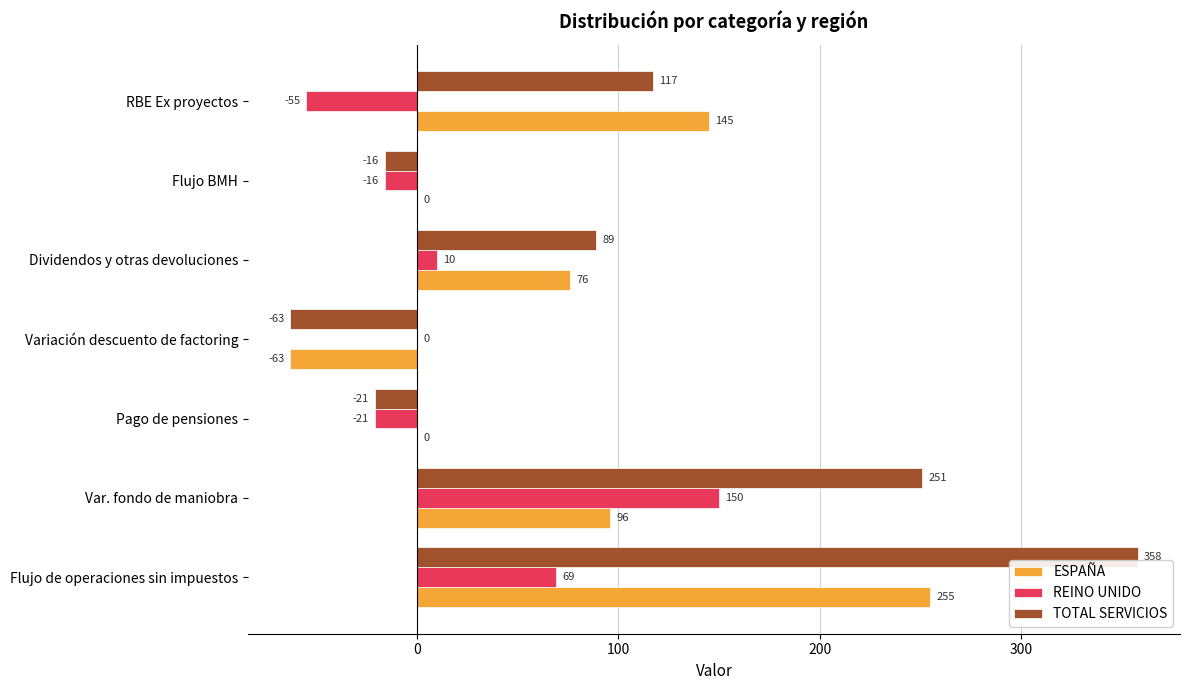

At which label is TOTAL SERVICIOS closest to 147?

RBE Ex proyectos